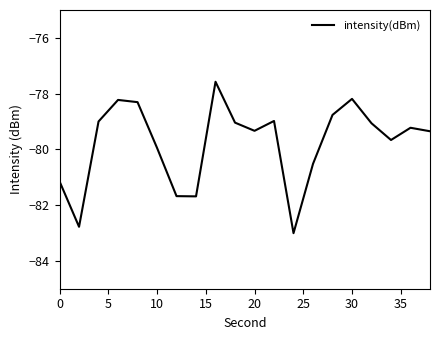

What is the maximum value shown in the chart?

-77.6